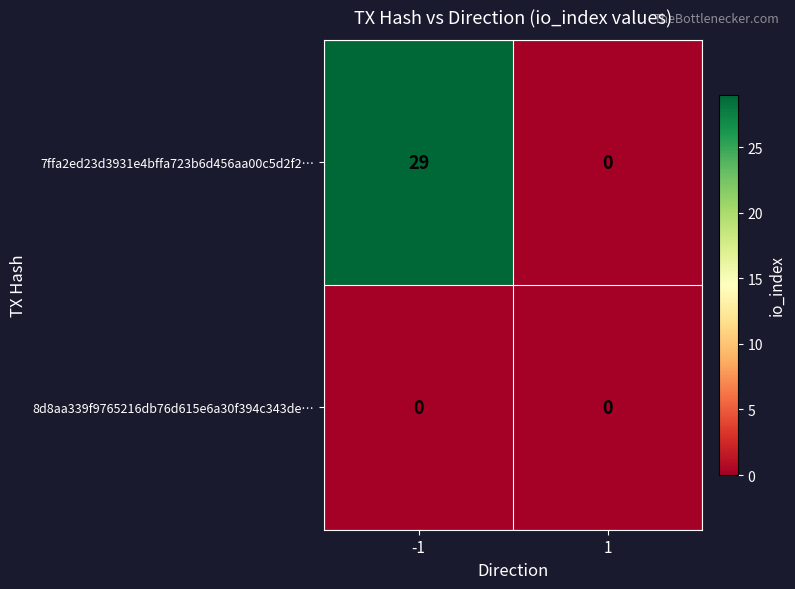

At which category is the sum across all series the highest?

-1